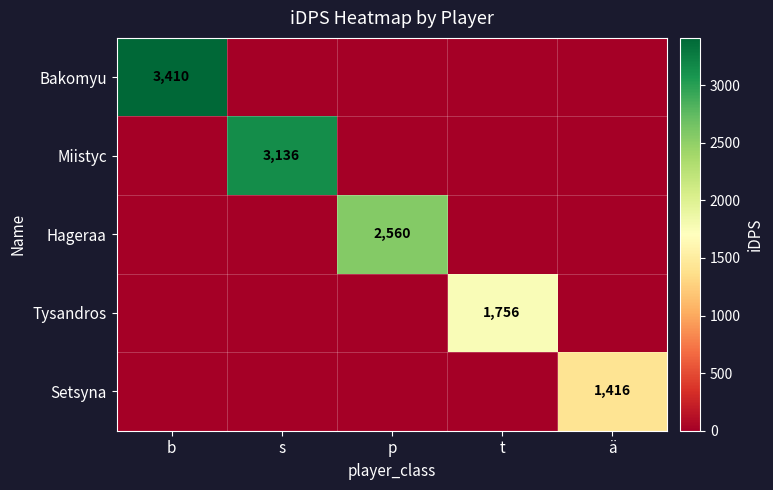

What is the difference between the highest and lowest values at ä?

1416.0